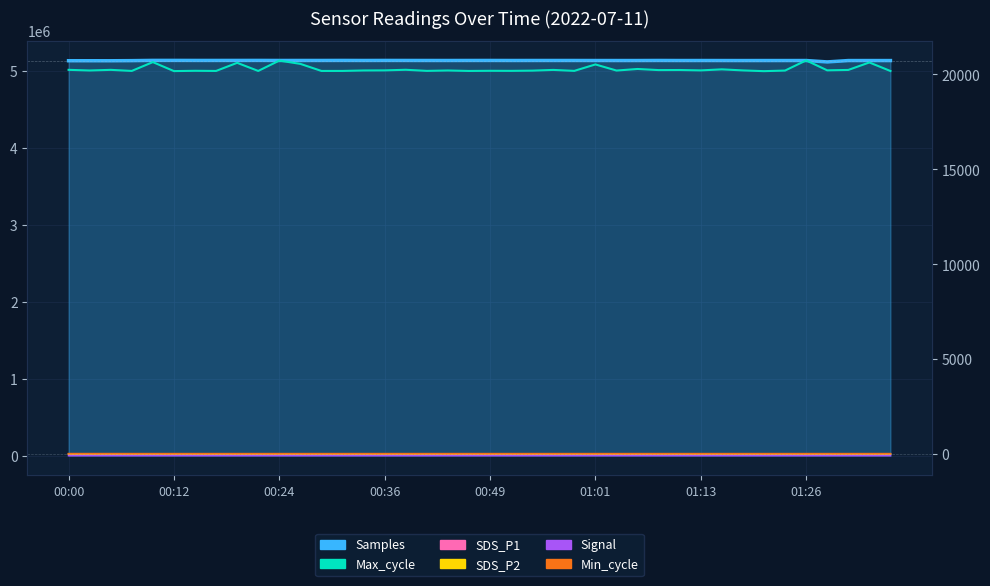

At which label does SDS_P2 first exceed 3?

00:00